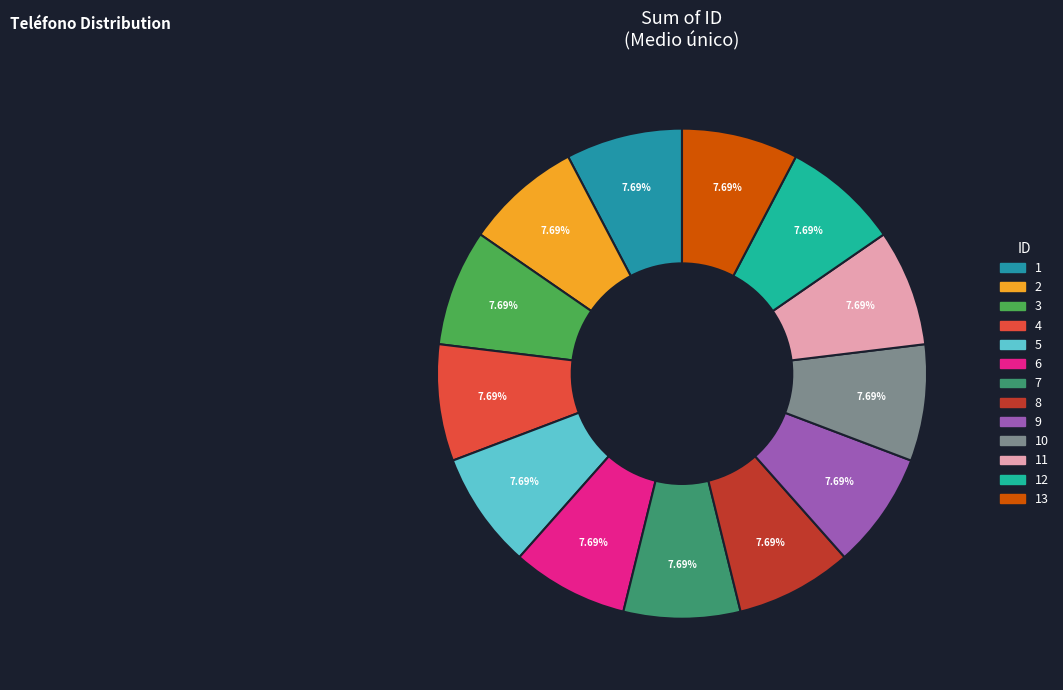

Count the number of slices in the pie.

13